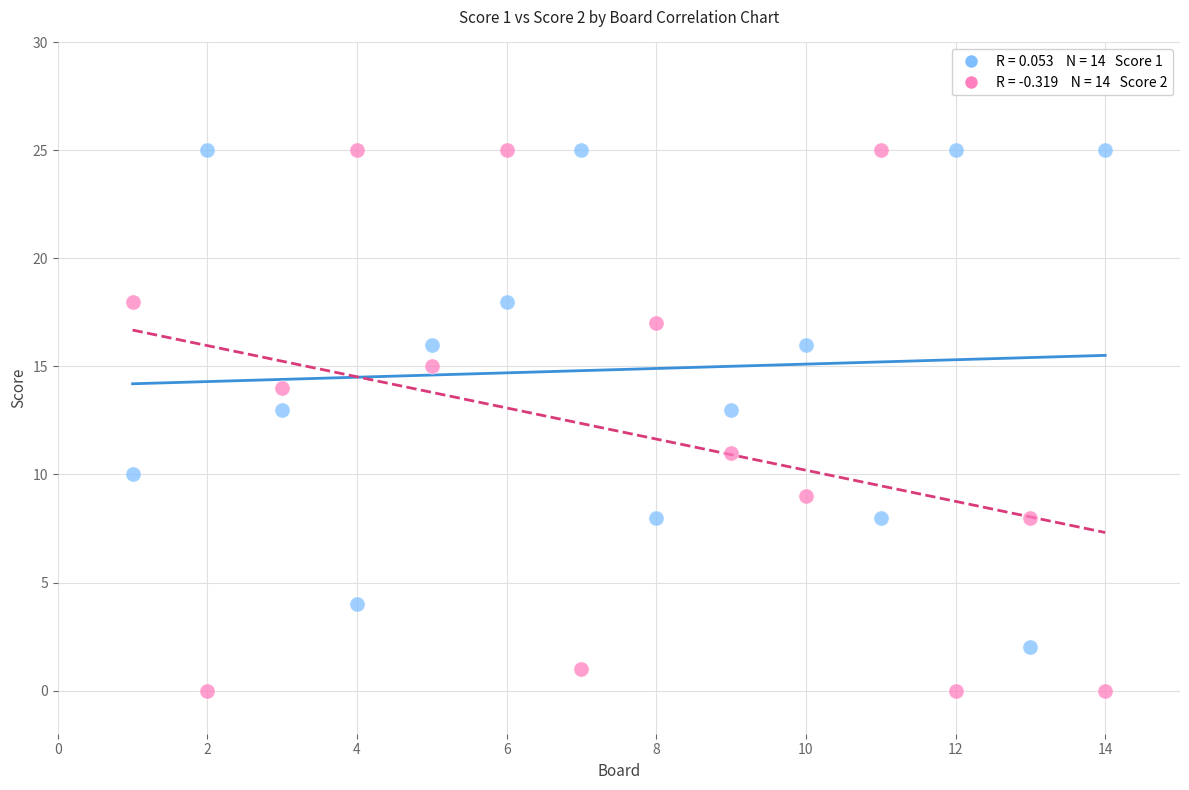

Across all data points, what is the range of X values (max minus min)?

13